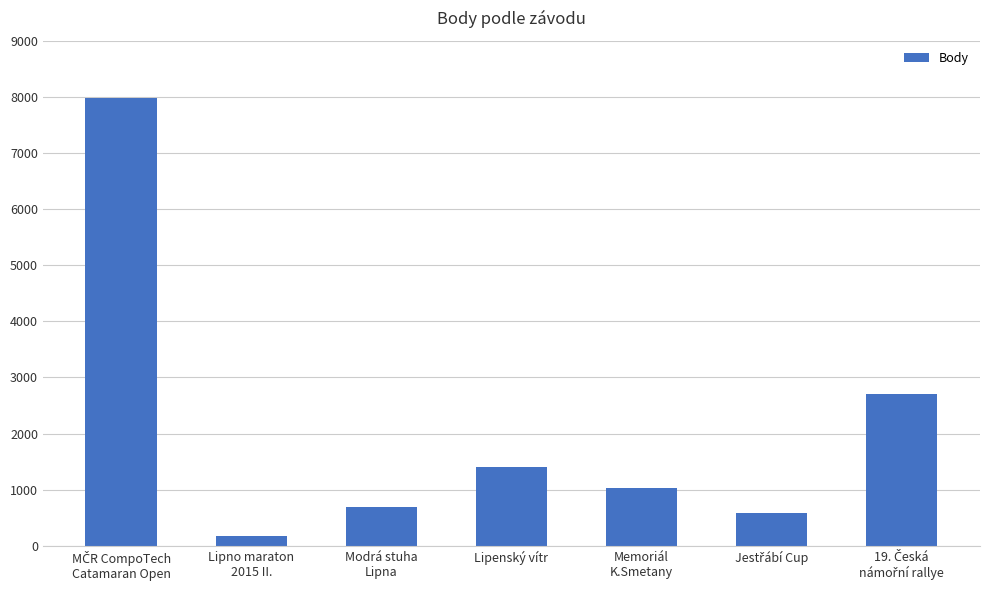

Are the bars horizontal?

No